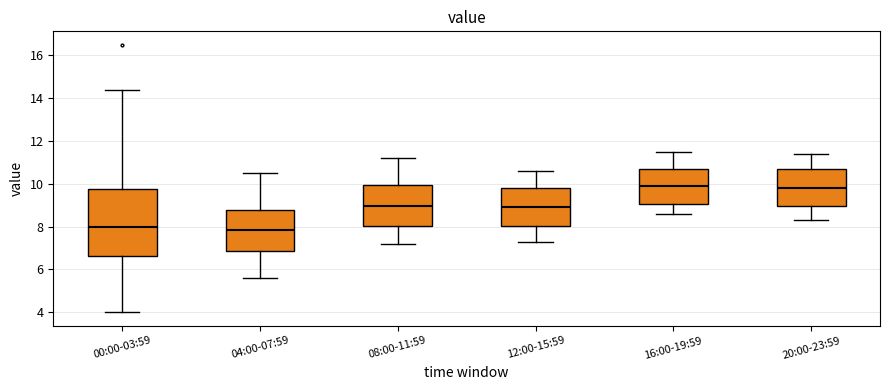

Reading left to right, transcribe this box plot: for each box, give where its median line is, the range the box spans, and where its two whiskers end, as read against the y-axis. The values are not printed on the chart, so give them approximately, as read against the axis.

00:00-03:59: median 8.0, box 6.6 to 9.8, whiskers 4.0 to 14.4
04:00-07:59: median 7.8, box 6.8 to 8.8, whiskers 5.6 to 10.6
08:00-11:59: median 9.0, box 8.0 to 10.0, whiskers 7.2 to 11.2
12:00-15:59: median 9.0, box 8.0 to 9.8, whiskers 7.4 to 10.6
16:00-19:59: median 10.0, box 9.0 to 10.8, whiskers 8.6 to 11.6
20:00-23:59: median 9.8, box 9.0 to 10.8, whiskers 8.4 to 11.4